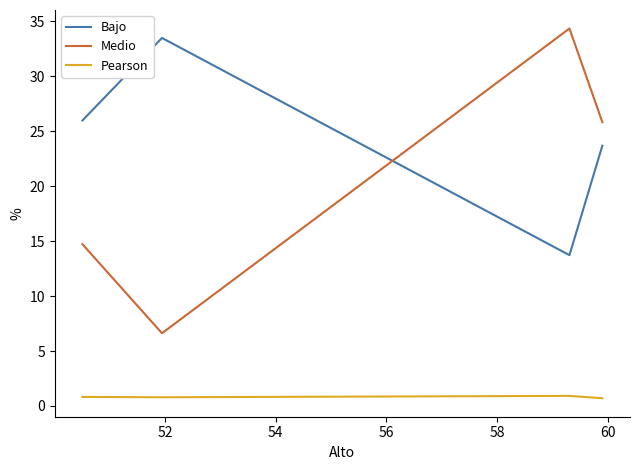

How many values in the Bajo series are below 25?

2